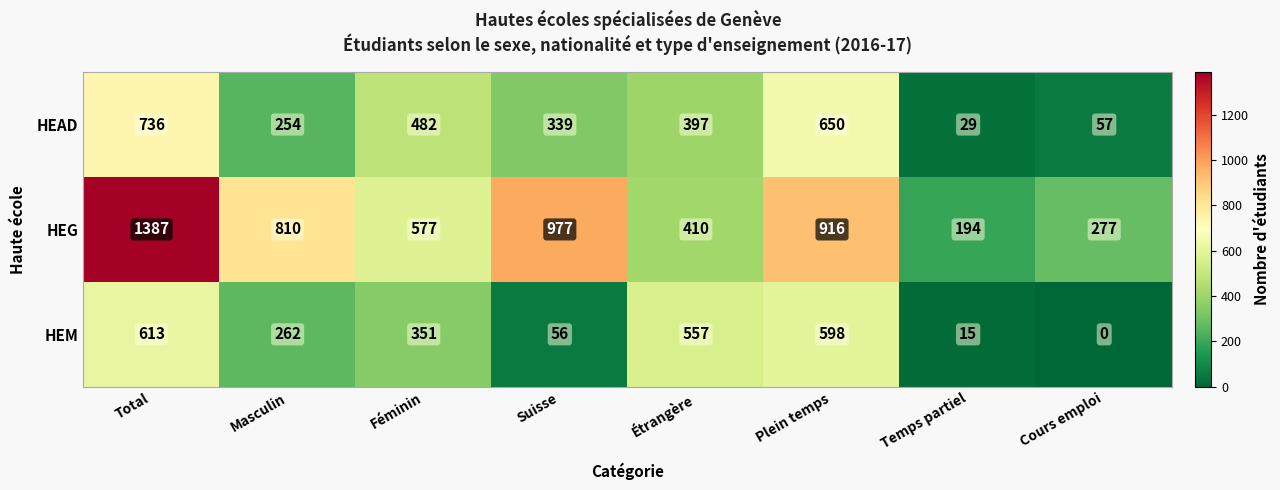

What is the sum of the HEM values at Plein temps and Étrangère?

1155